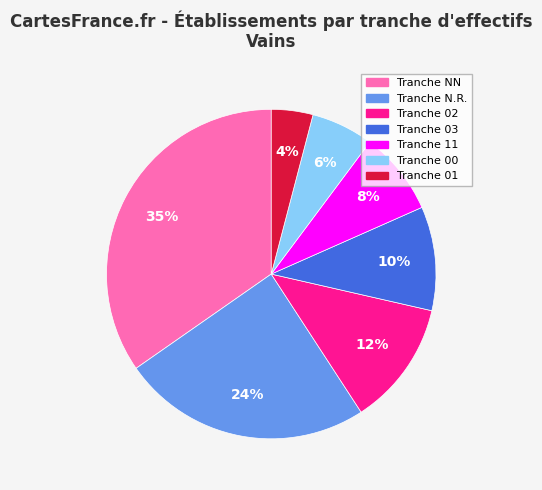

Is there a majority slice in this chart?

No